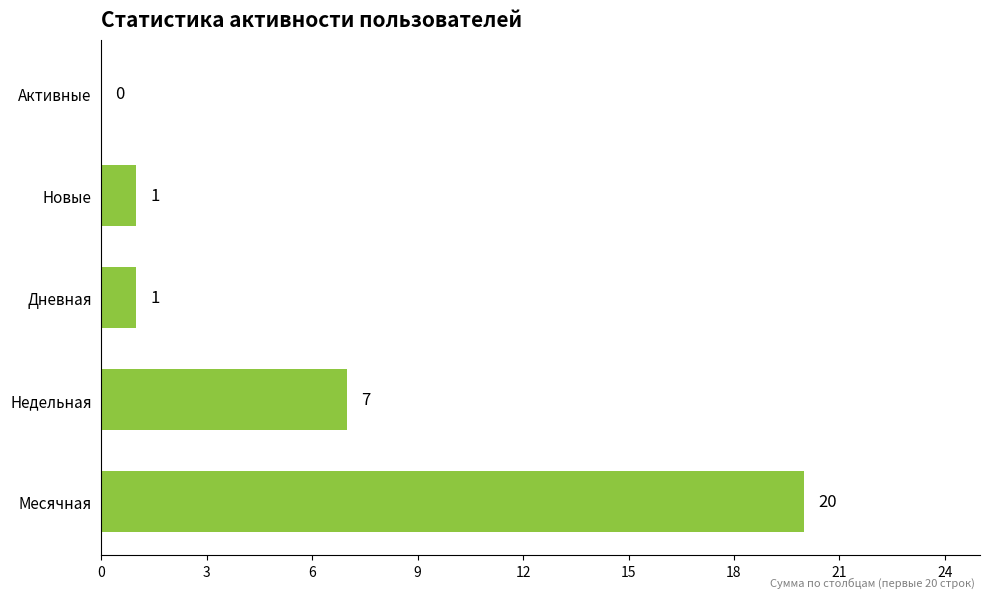

What is the change in value from Месячная to Недельная?

-13